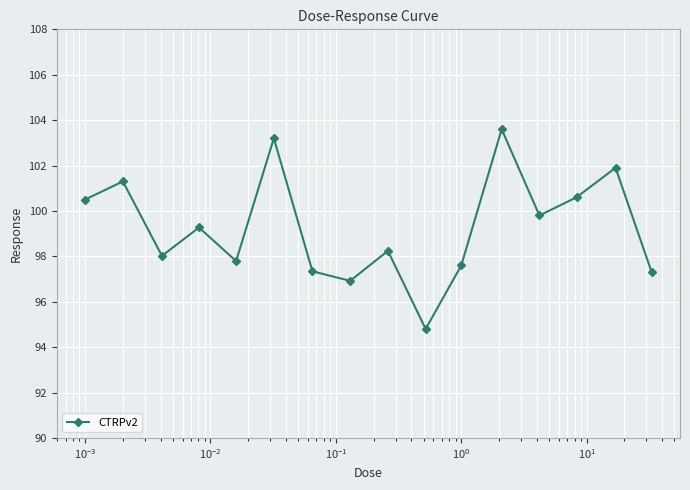

Reading left to right, list all the values displayed in this chart.

100.5	101.3	98.0	99.3	97.8	103.2	97.3	96.9	98.2	94.8	97.6	103.6	99.8	100.6	101.9	97.3